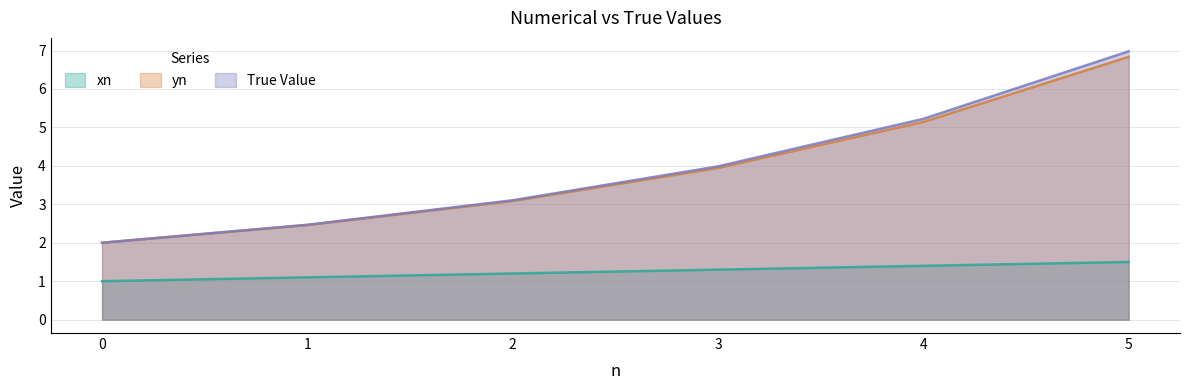

What is the value of the yn point at the 4th from the left?

3.9